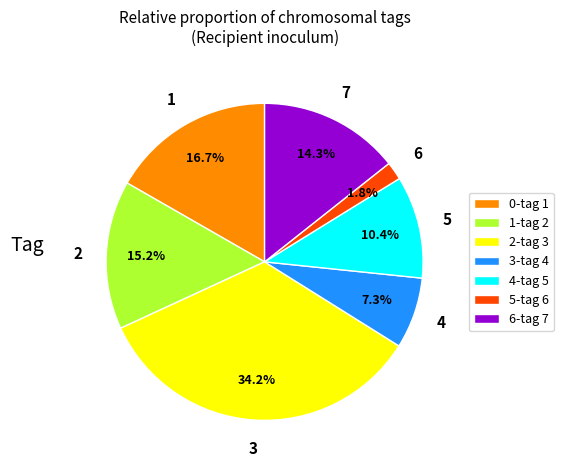

Is there a majority slice in this chart?

No